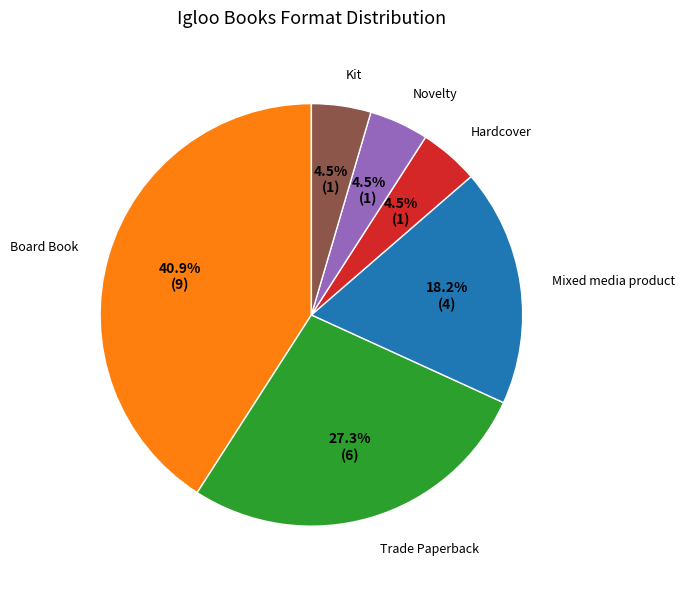

What is the ratio of the value at Hardcover to the value at Kit?

1.0